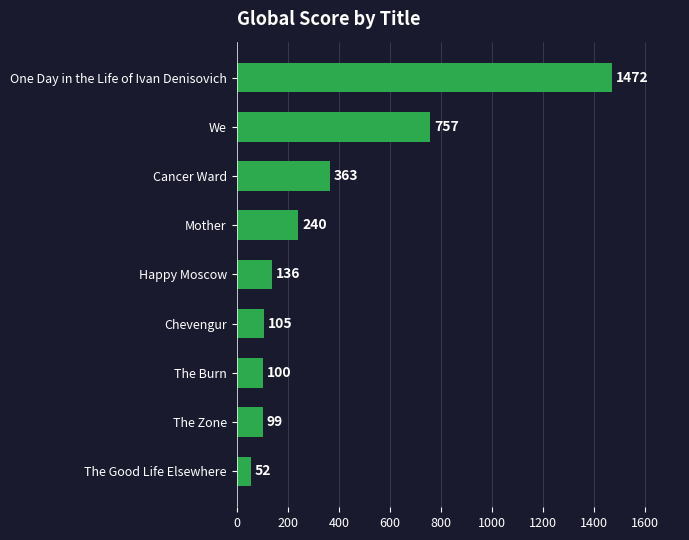

Reading top to bottom, list all the values displayed in this chart.

1472	757	363	240	136	105	100	99	52